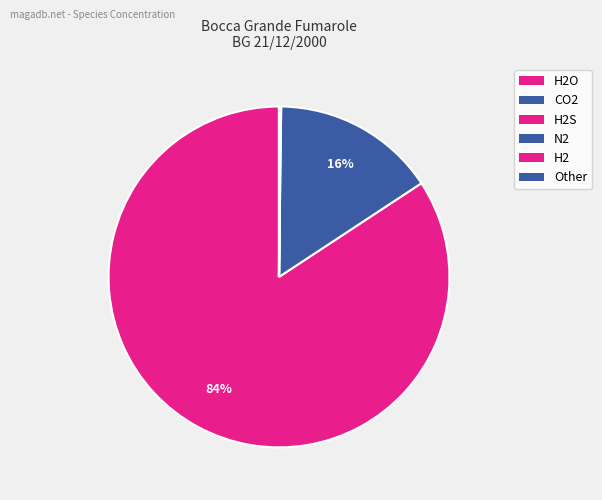

Which slice is the largest?

H2O